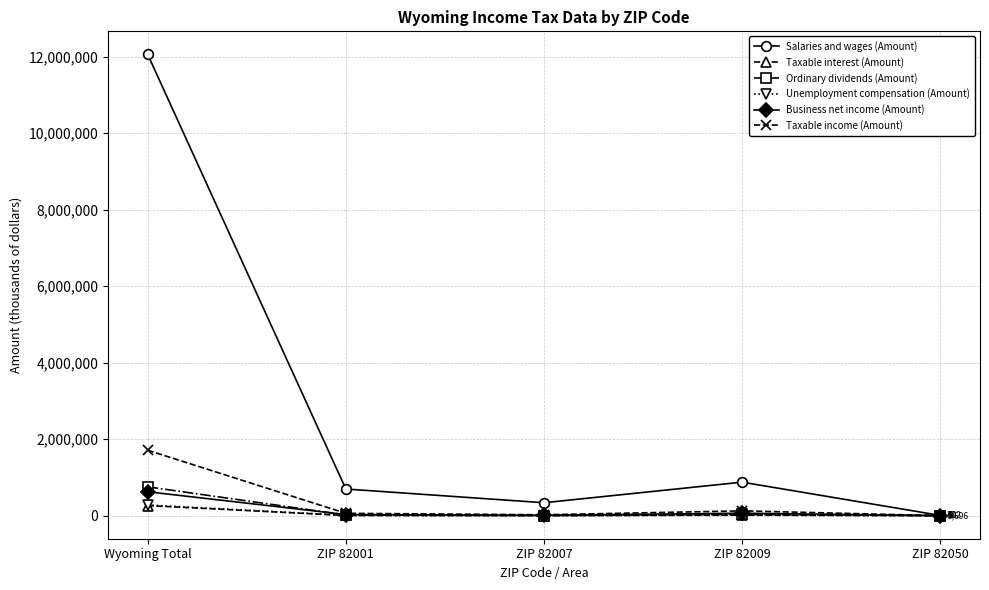

What is the difference between the Business net income (Amount) values at ZIP 82009 and ZIP 82007?

53868